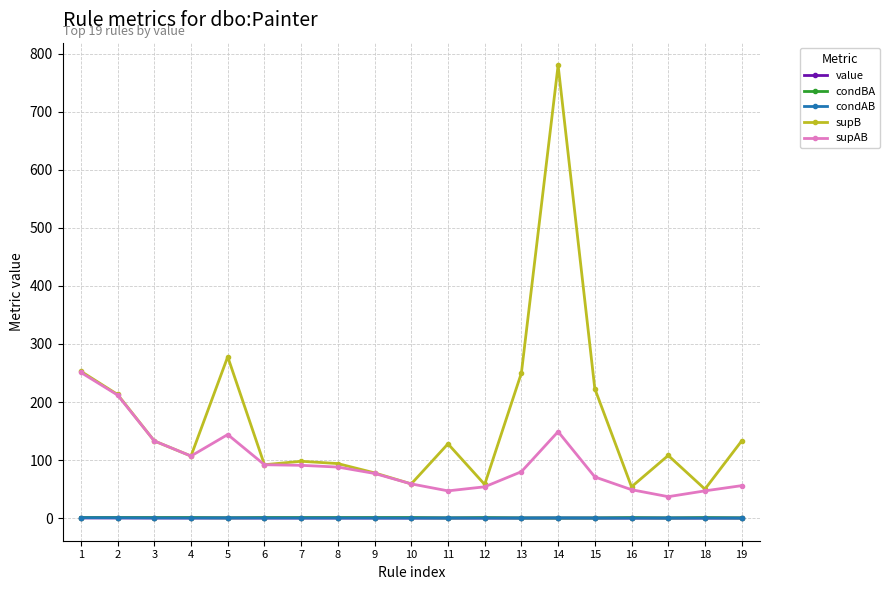

True or false: supB has more than 1 points higher than both neighbors.

True